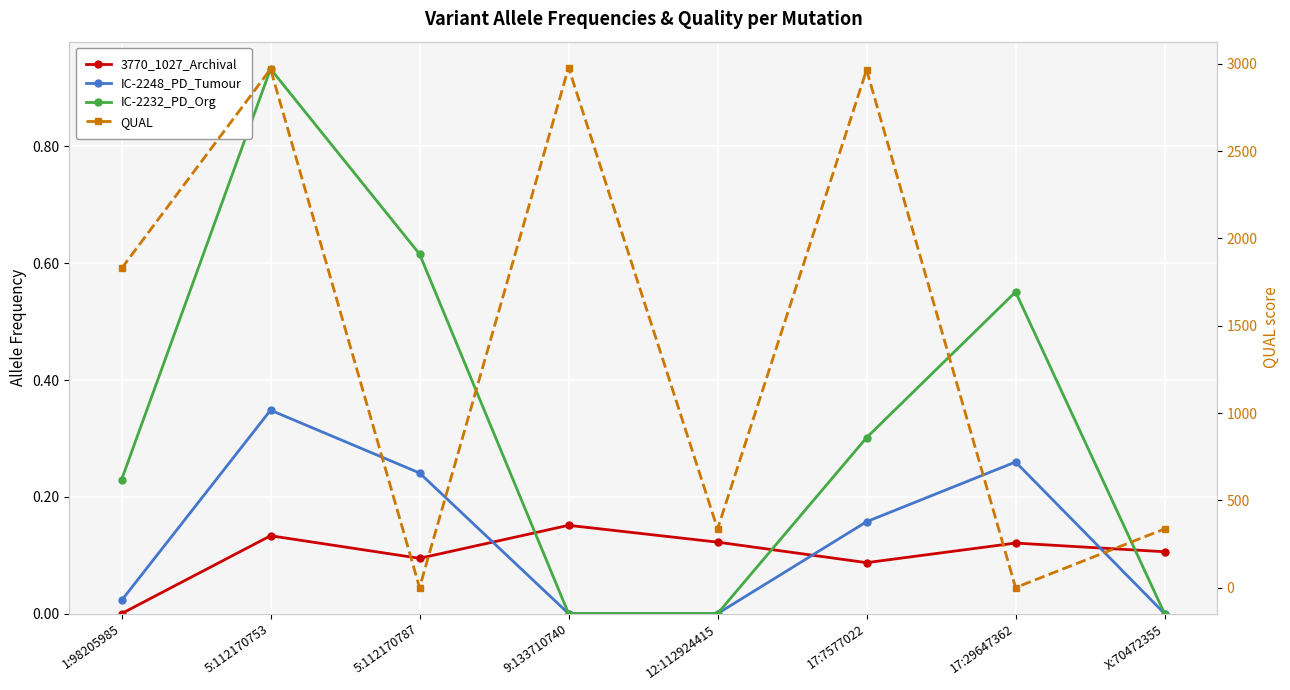

What is the difference between the maximum and second lowest values in the IC-2232_PD_Org series?

0.9